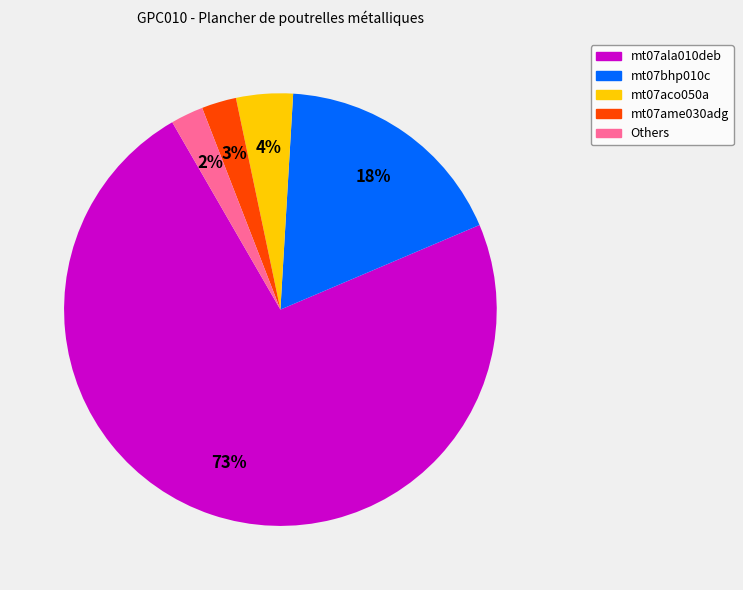

Which category has the biggest portion of the pie?

mt07ala010deb